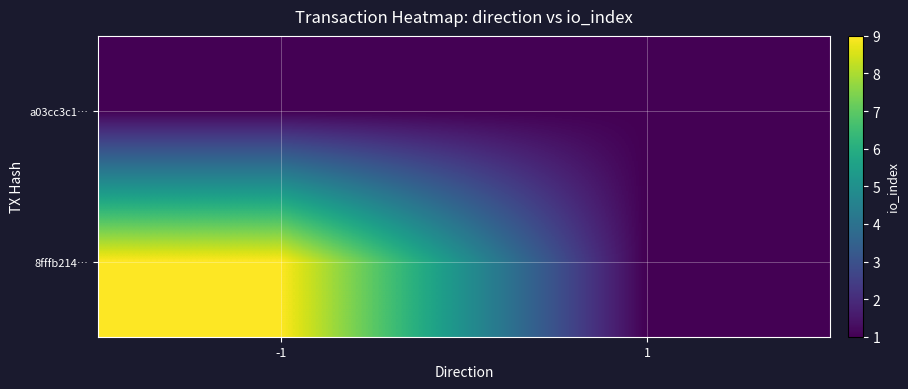

Between -1 and 1, which is larger?

-1